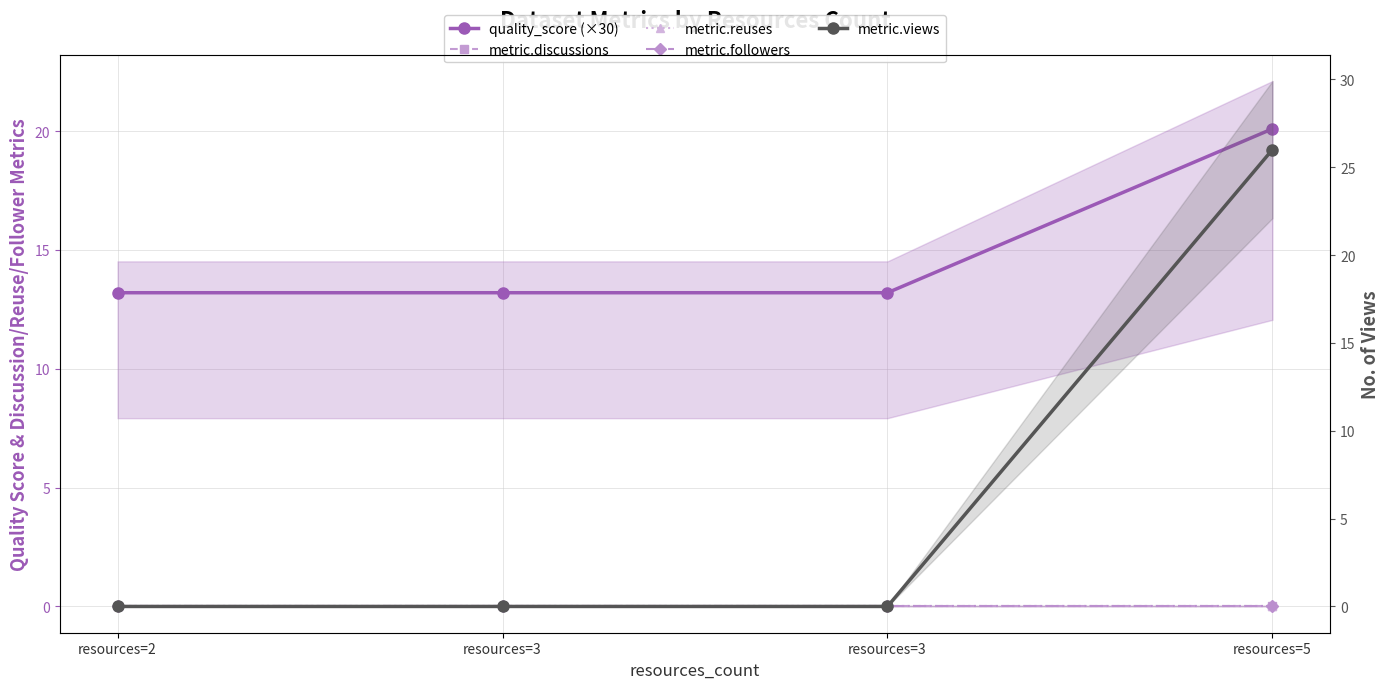

What is the spread (max minus min) of values at resources=3?

13.2